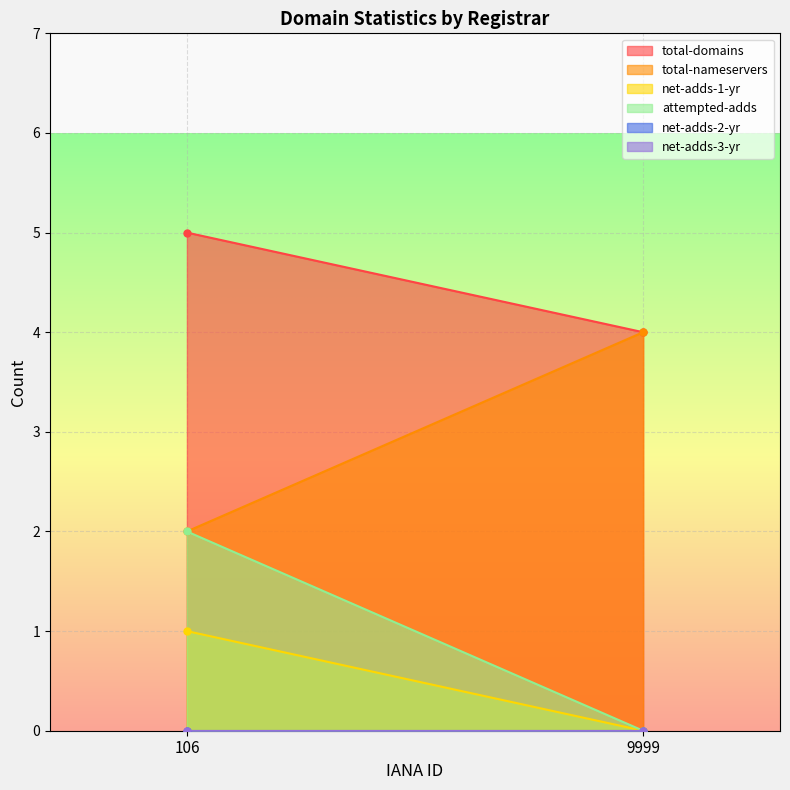

Rank the series by their maximum value, from highest to lowest.

total-domains, total-nameservers, attempted-adds, net-adds-1-yr, net-adds-2-yr, net-adds-3-yr